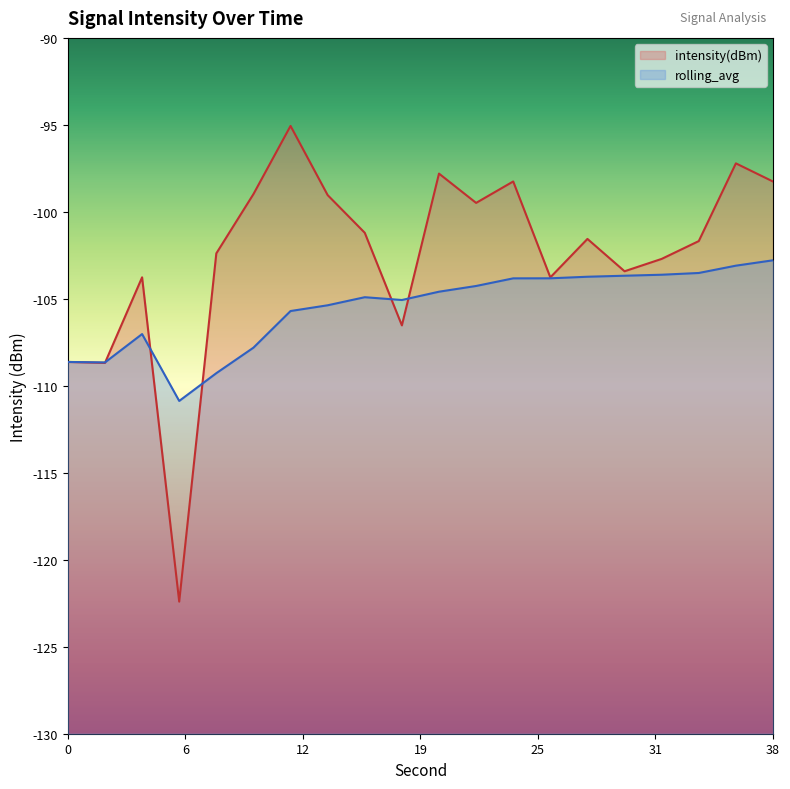

What is the smallest value displayed?

-122.4